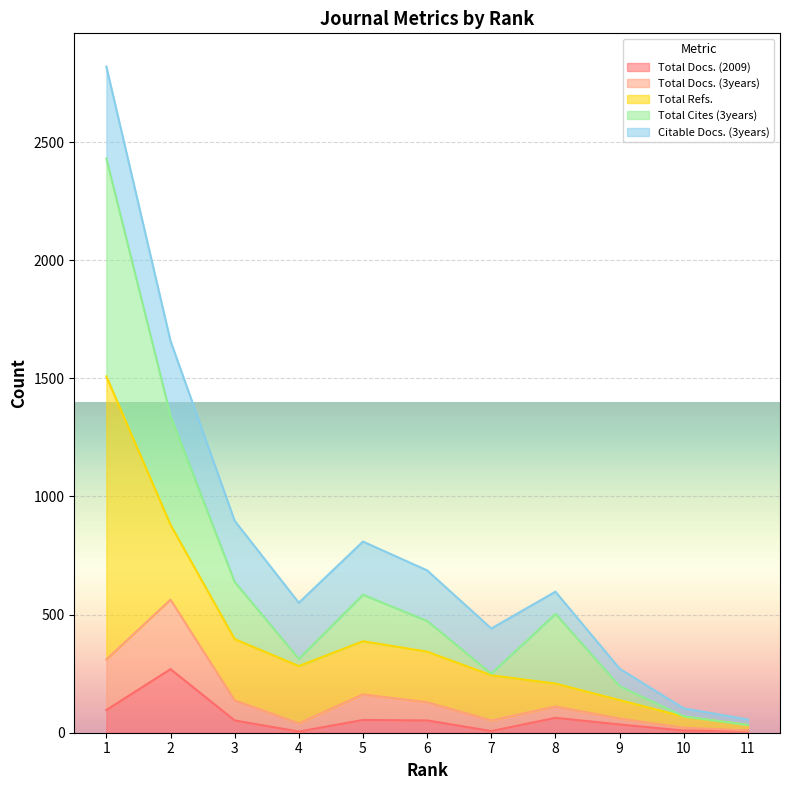

What is the minimum value for Total Docs. (2009)?

5